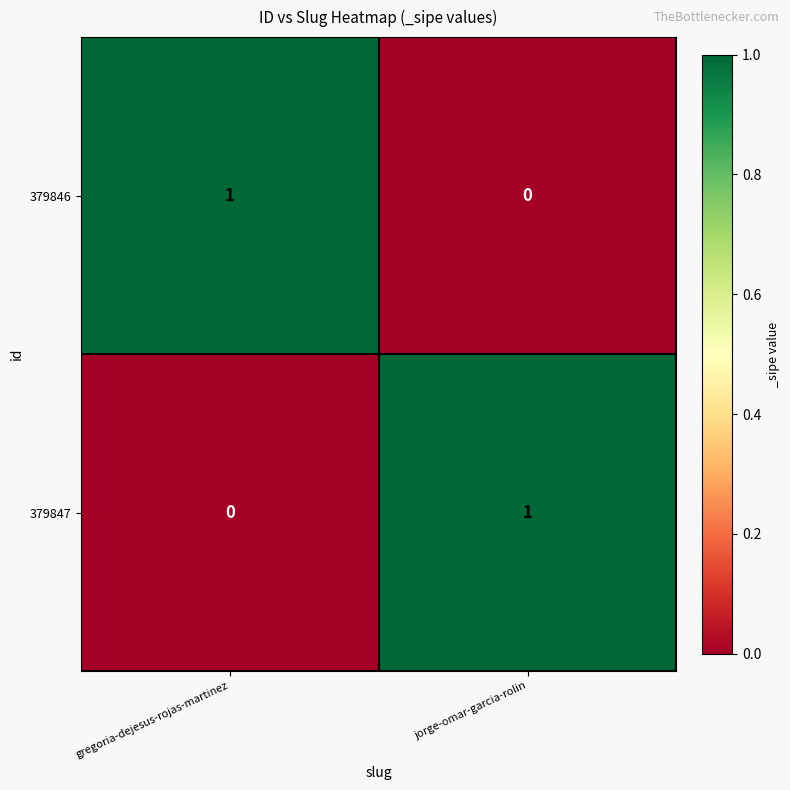

Which category has the lowest value in the 379846 series?

jorge-omar-garcia-rolin